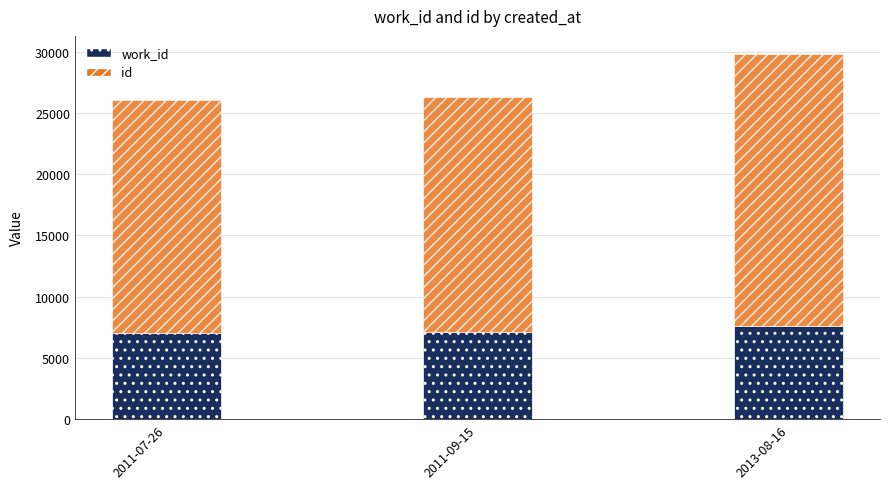

At which category is the sum across all series the highest?

2013-08-16